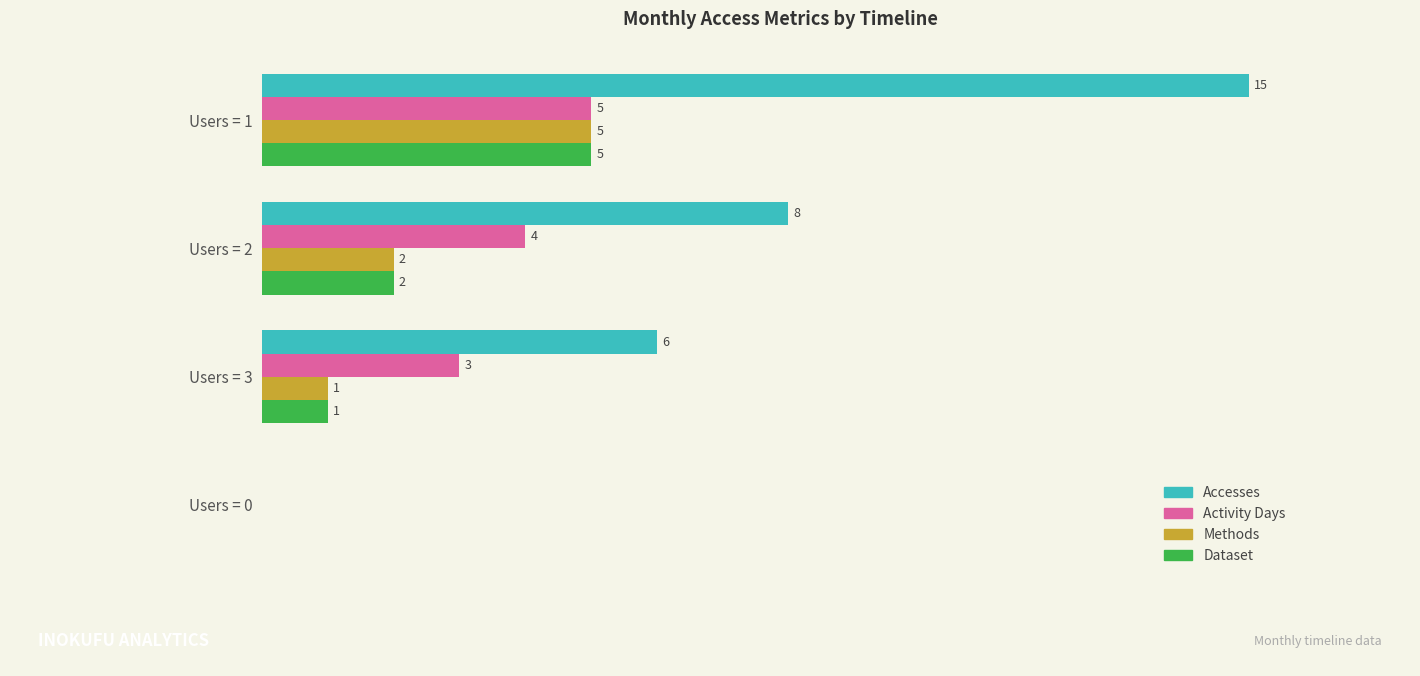

Between Users = 2 and Users = 3, which series saw the biggest shift?

Accesses